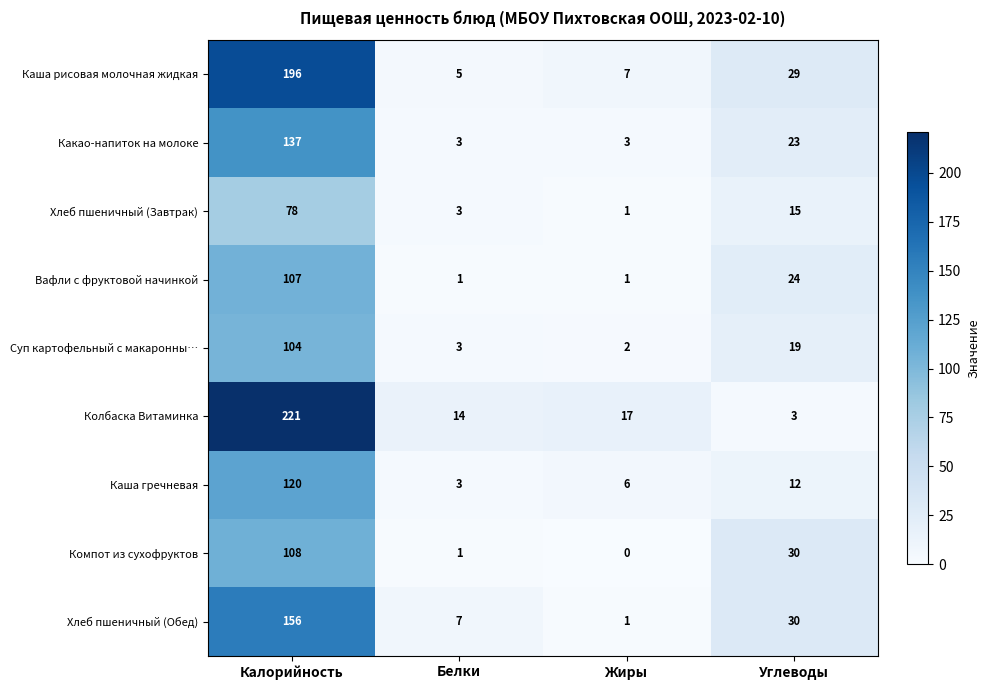

Count the number of categories in the chart.

4